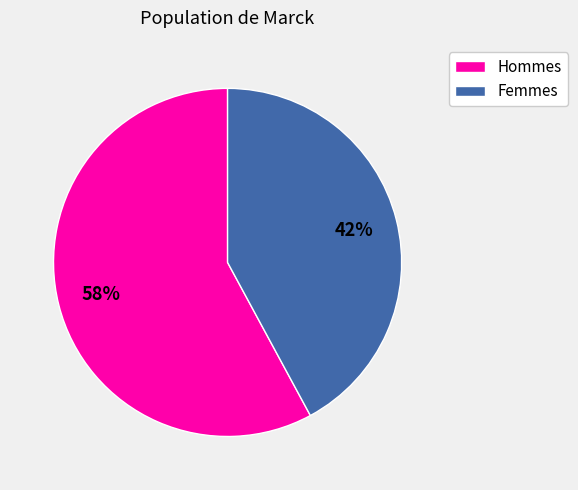

To the nearest percent, what is the average slice percentage?

50%